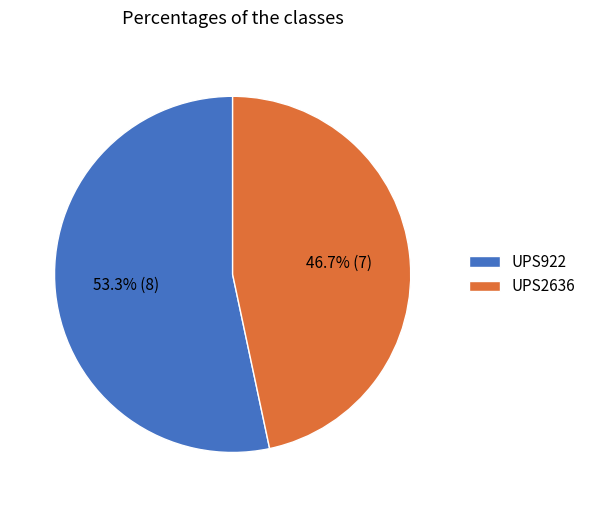

To the nearest percent, what percentage of the pie is UPS922?

53%